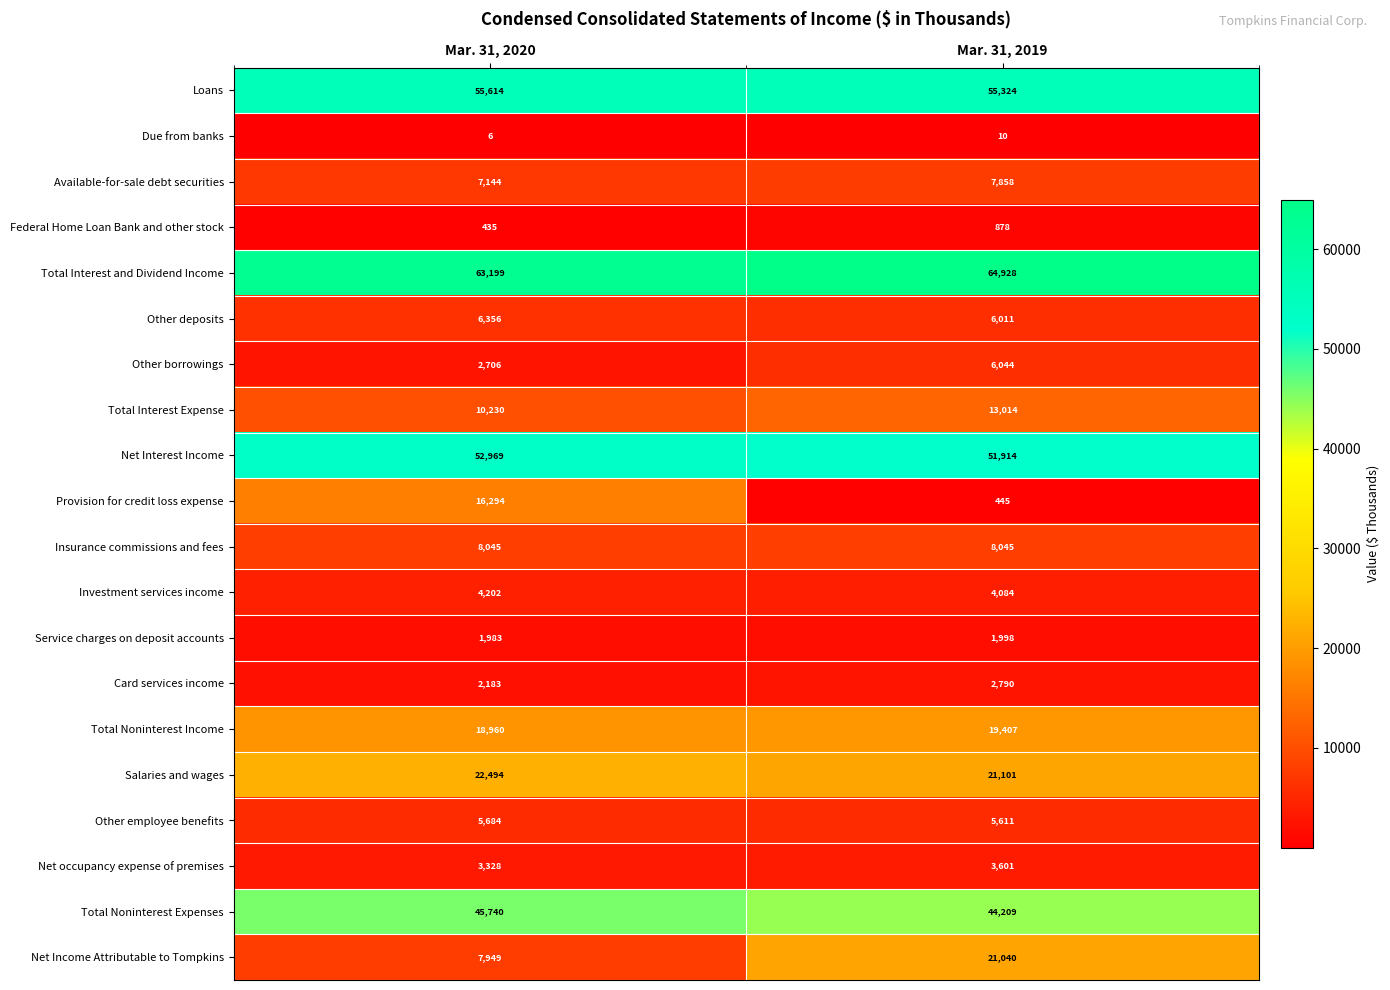

Which series has the largest range (max minus min)?

Provision for credit loss expense